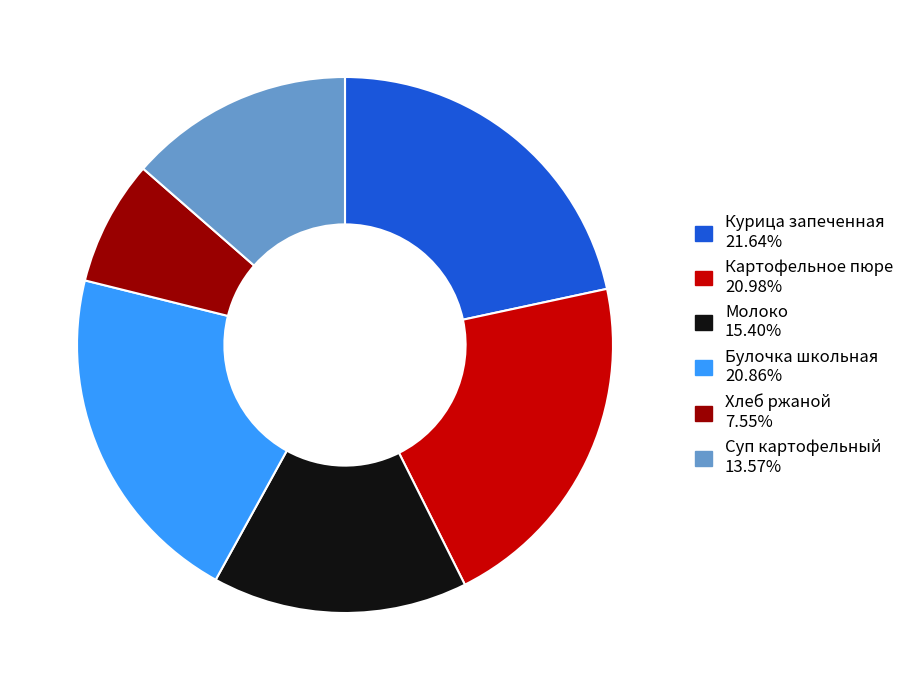

How many segments does this pie chart have?

6